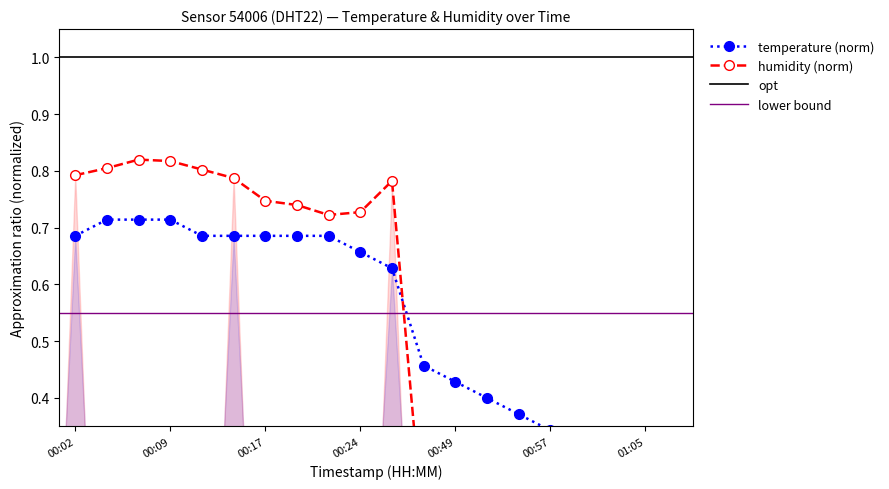

Which has a higher value, 01:00 or 00:24?

00:24